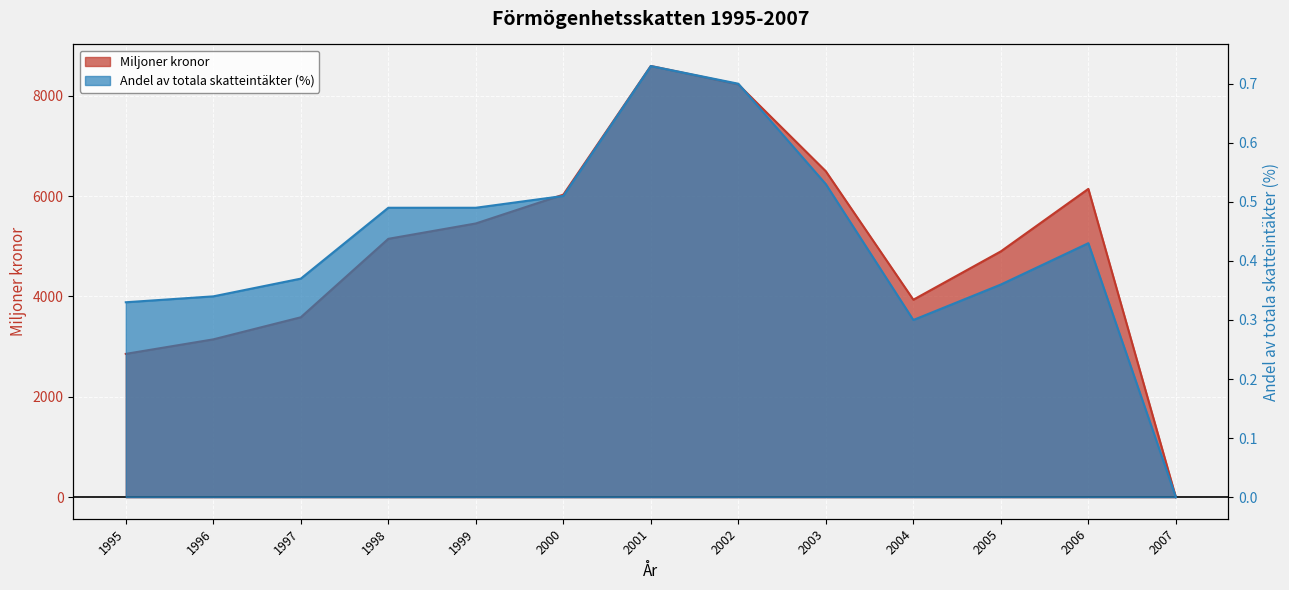

How many lines are shown in the chart?

2